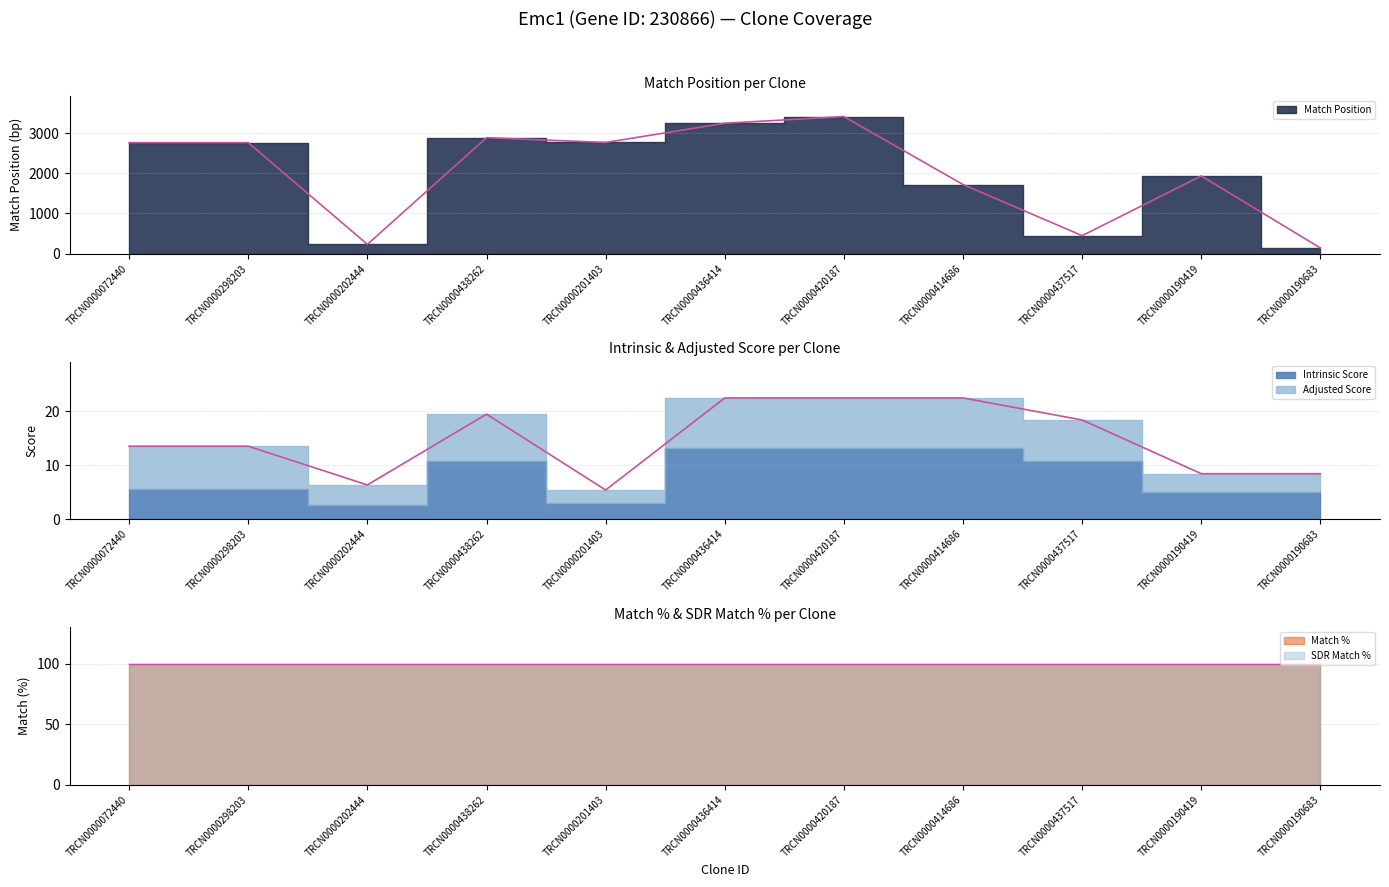

True or false: SDR Match % has a value of 27.5 at TRCN0000438262.

False